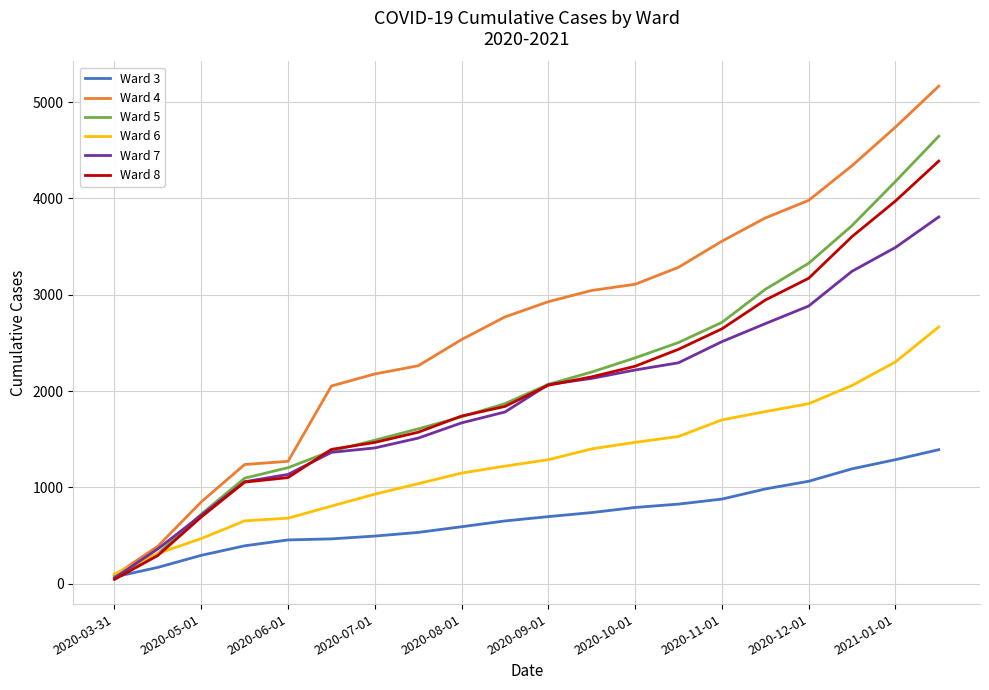

Which series has the largest total across all categories?

Ward 4